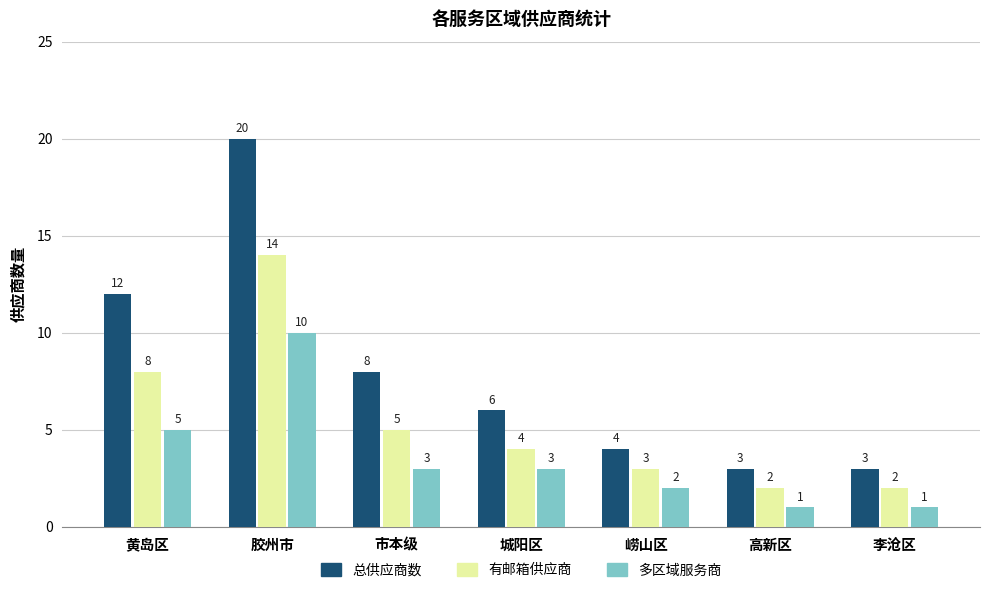

What position from the right is 市本级?

5